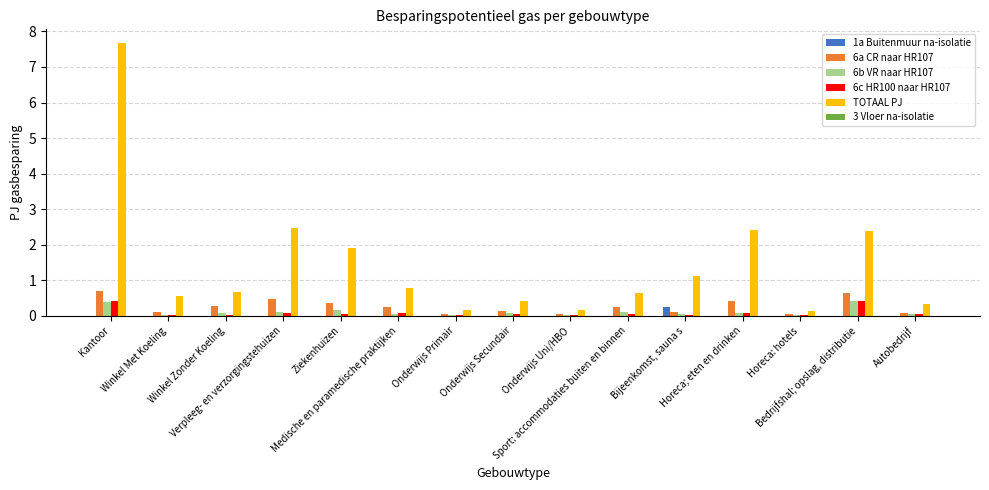

What is the sum of the 6a CR naar HR107 values at Onderwijs Uni/HBO and Sport: accommodaties buiten en binnen?

0.3